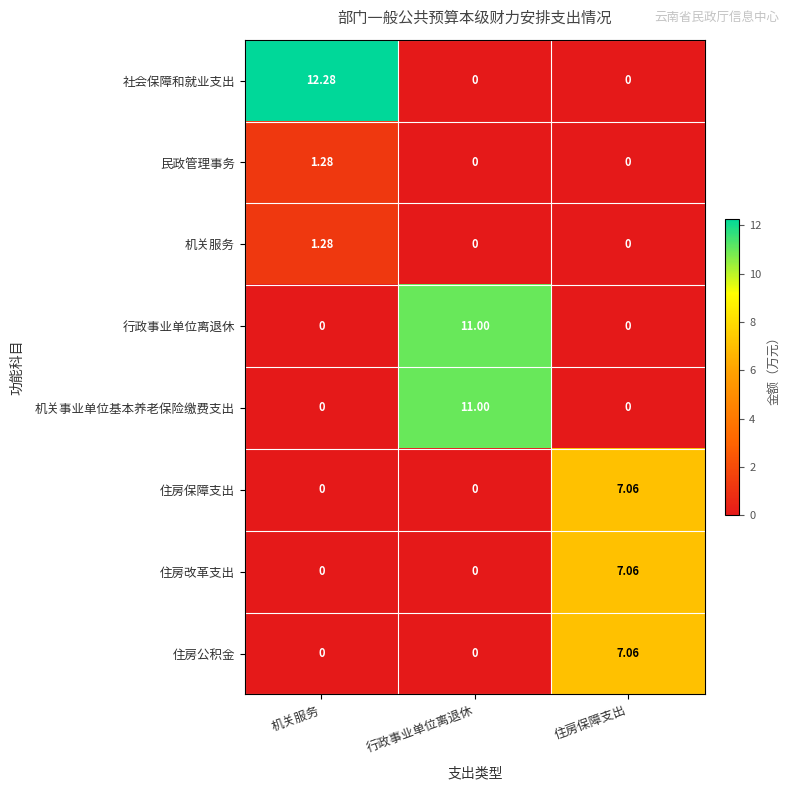

Which series has the largest total across all categories?

社会保障和就业支出